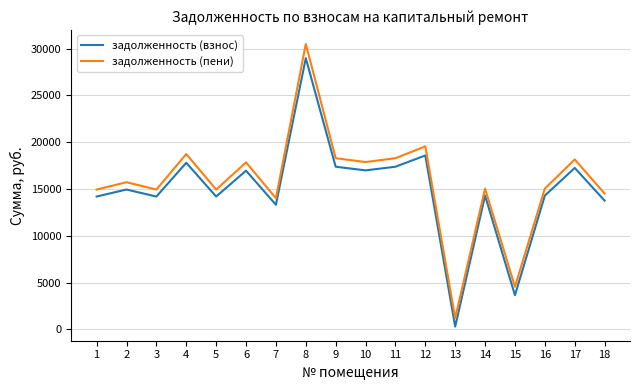

Which series has the largest total across all categories?

задолженность (пени)